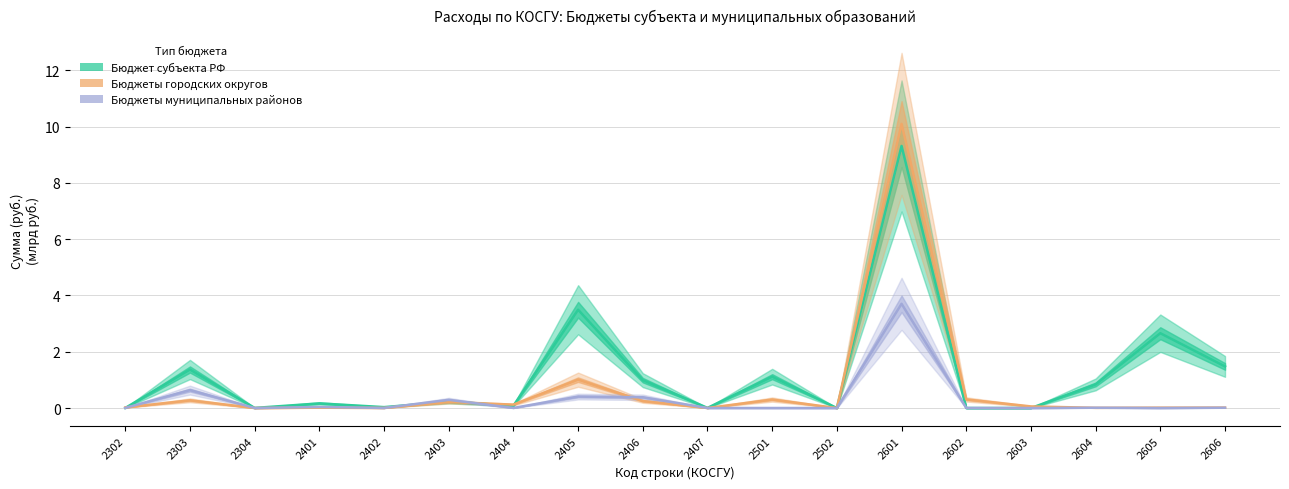

How many times do Бюджеты муниципальных районов and Бюджет субъекта РФ cross each other?

4